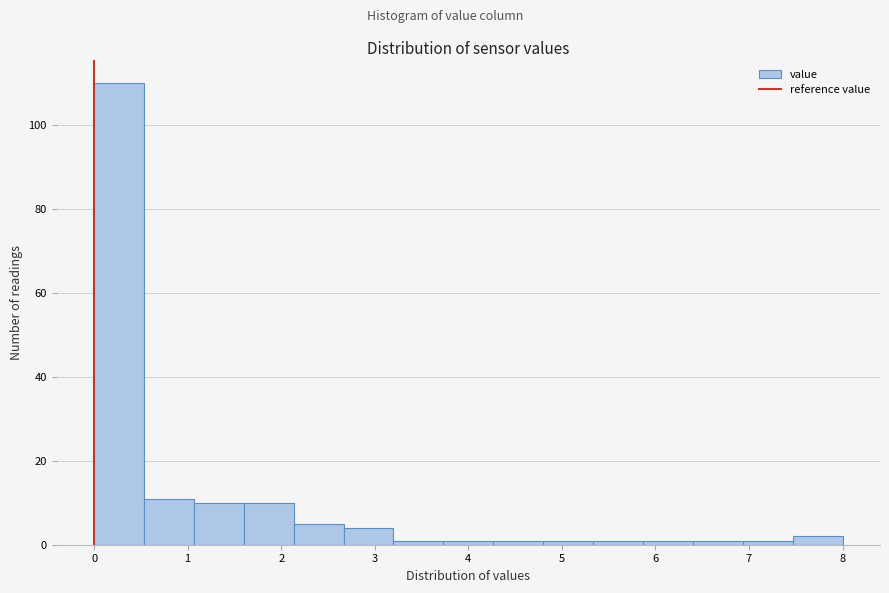

Reading left to right, transcribe this chart: for each bar, give the range it covers on the x-axis and its height. Neither the bar edges nor the heights are printed on the chart, so give them approximately, as read against the axes.

0.0 to 0.5: 110
0.5 to 1.1: 12
1.1 to 1.6: 10
1.6 to 2.1: 10
2.1 to 2.7: 6
2.7 to 3.2: 4
3.2 to 3.7: under 2
3.7 to 4.3: under 2
4.3 to 4.8: under 2
4.8 to 5.3: under 2
5.3 to 5.9: under 2
5.9 to 6.4: under 2
6.4 to 6.9: under 2
6.9 to 7.5: under 2
7.5 to 8.0: 2